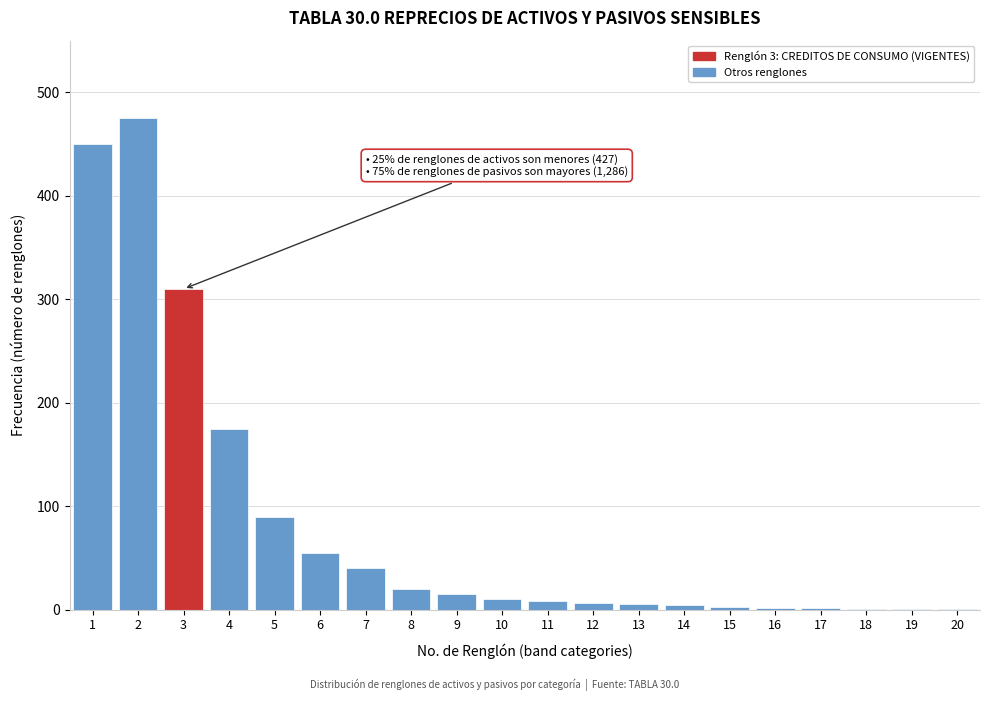

What is the sum of all values?

1673